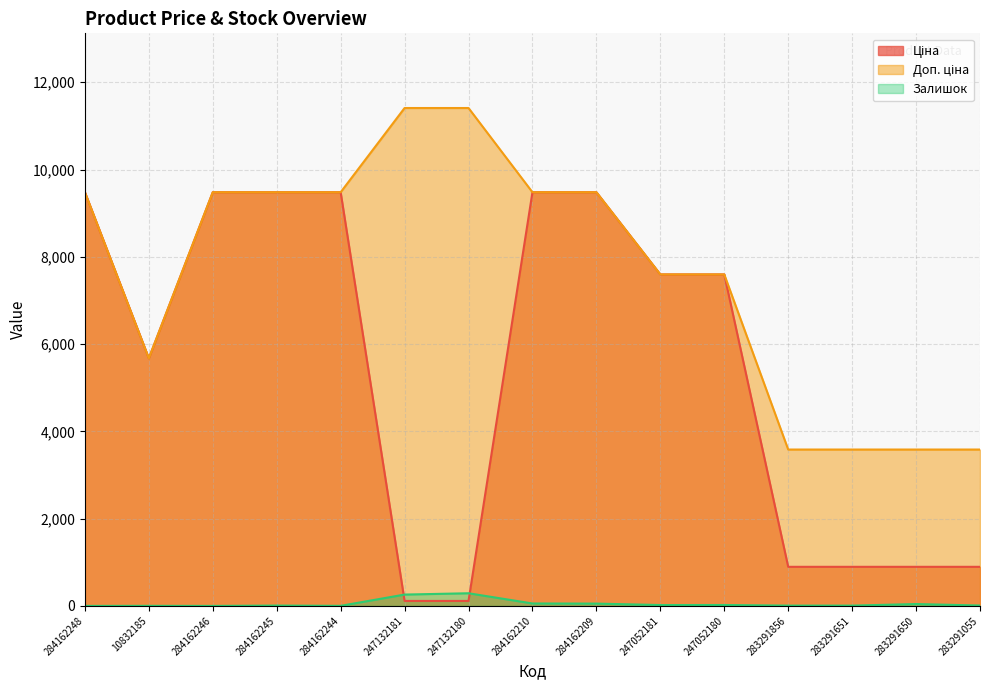

How many interior local peaks does the Залишок series have?

5